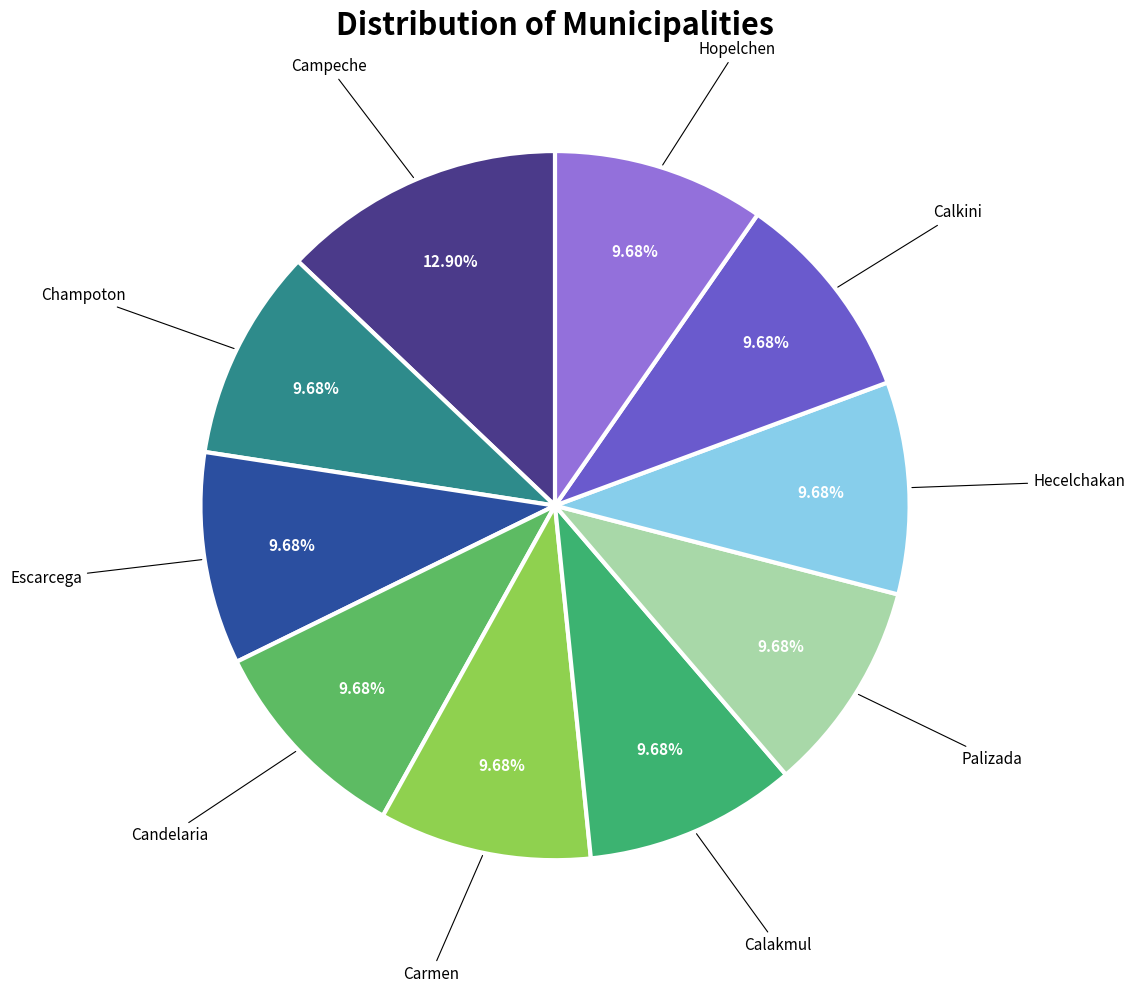

Which category has the biggest portion of the pie?

Campeche